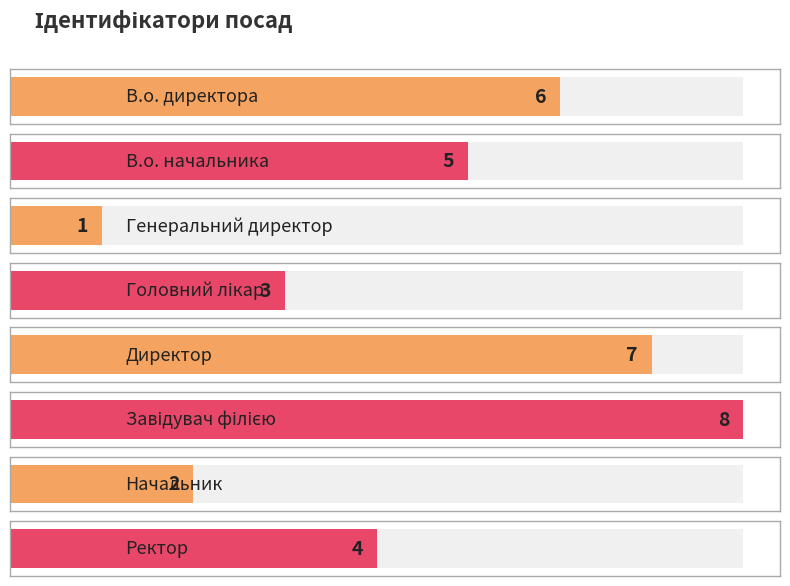

What is the label of the 2nd bar from the right?

Начальник